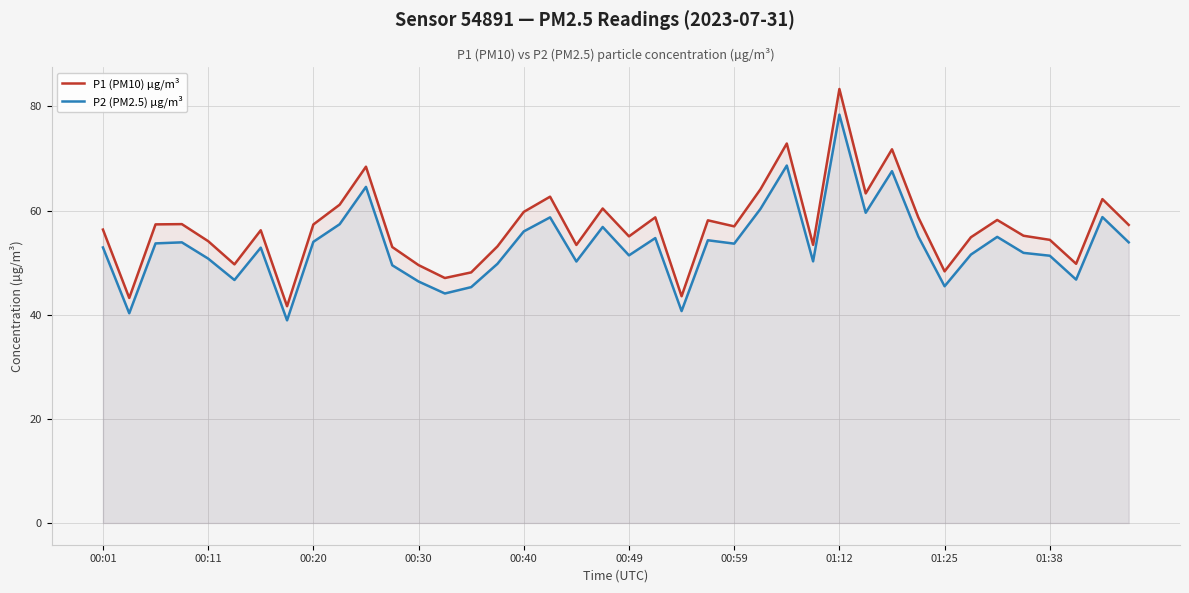

How many distinct data groups are displayed?

2